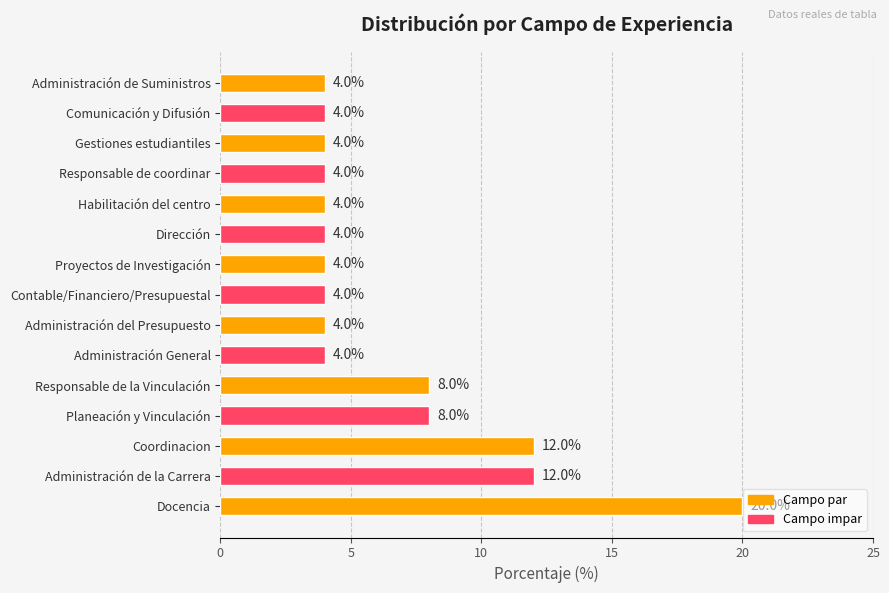

Is it true that the value at Contable/Financiero/Presupuestal is 4?

True